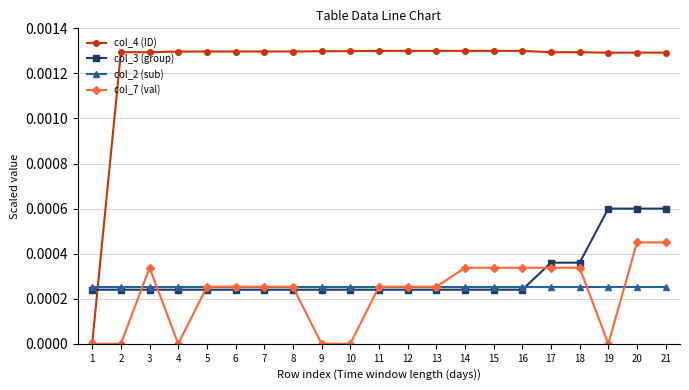

List the series in order of their peak value, highest first.

col_4 (ID), col_3 (group), col_7 (val), col_2 (sub)